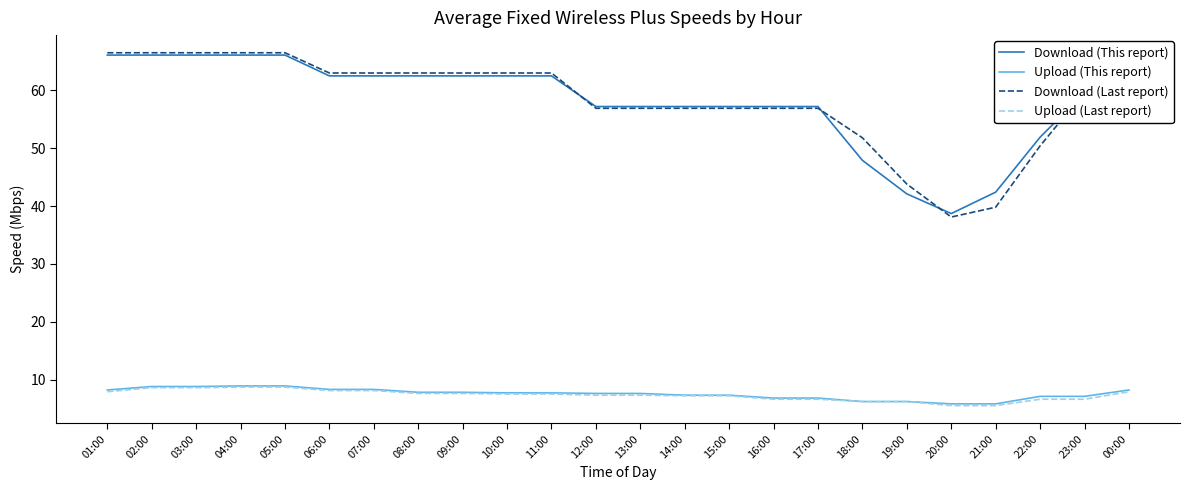

What is the label of the 6th point from the left?

06:00